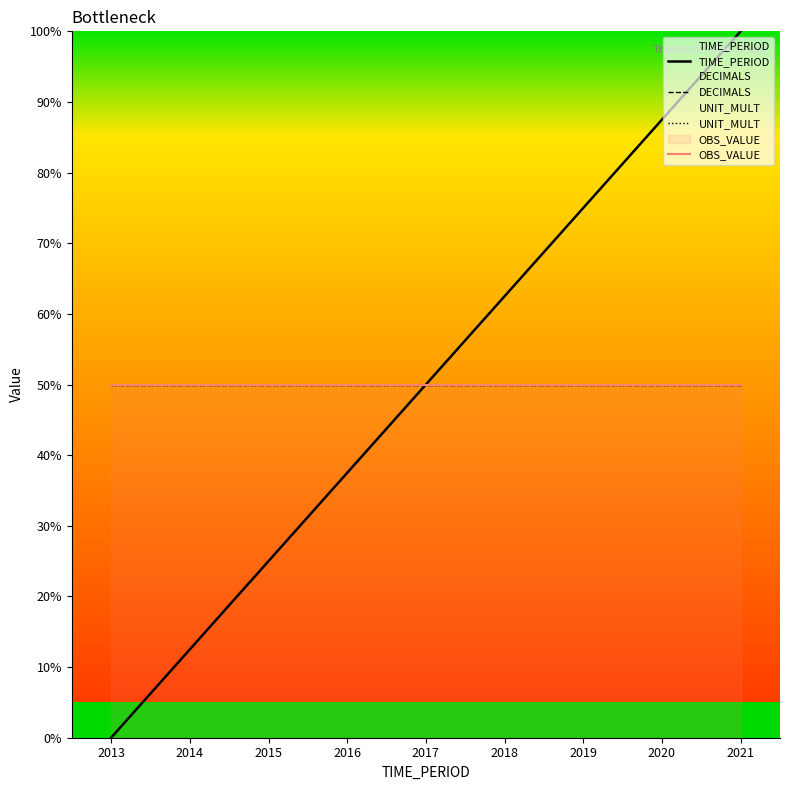

Read the OBS_VALUE value at 2014.

50.0